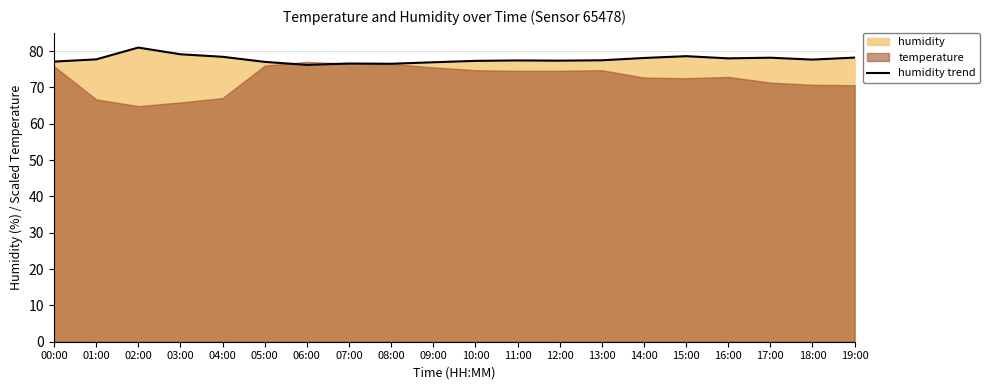

Reading right to left, list all the values displayed in this chart.

19:00=78.2	18:00=77.7	17:00=78.2	16:00=78.0	15:00=78.6	14:00=78.1	13:00=77.5	12:00=77.4	11:00=77.4	10:00=77.3	09:00=76.9	08:00=76.5	07:00=76.6	06:00=76.2	05:00=77.0	04:00=78.4	03:00=79.1	02:00=81.0	01:00=77.7	00:00=77.1